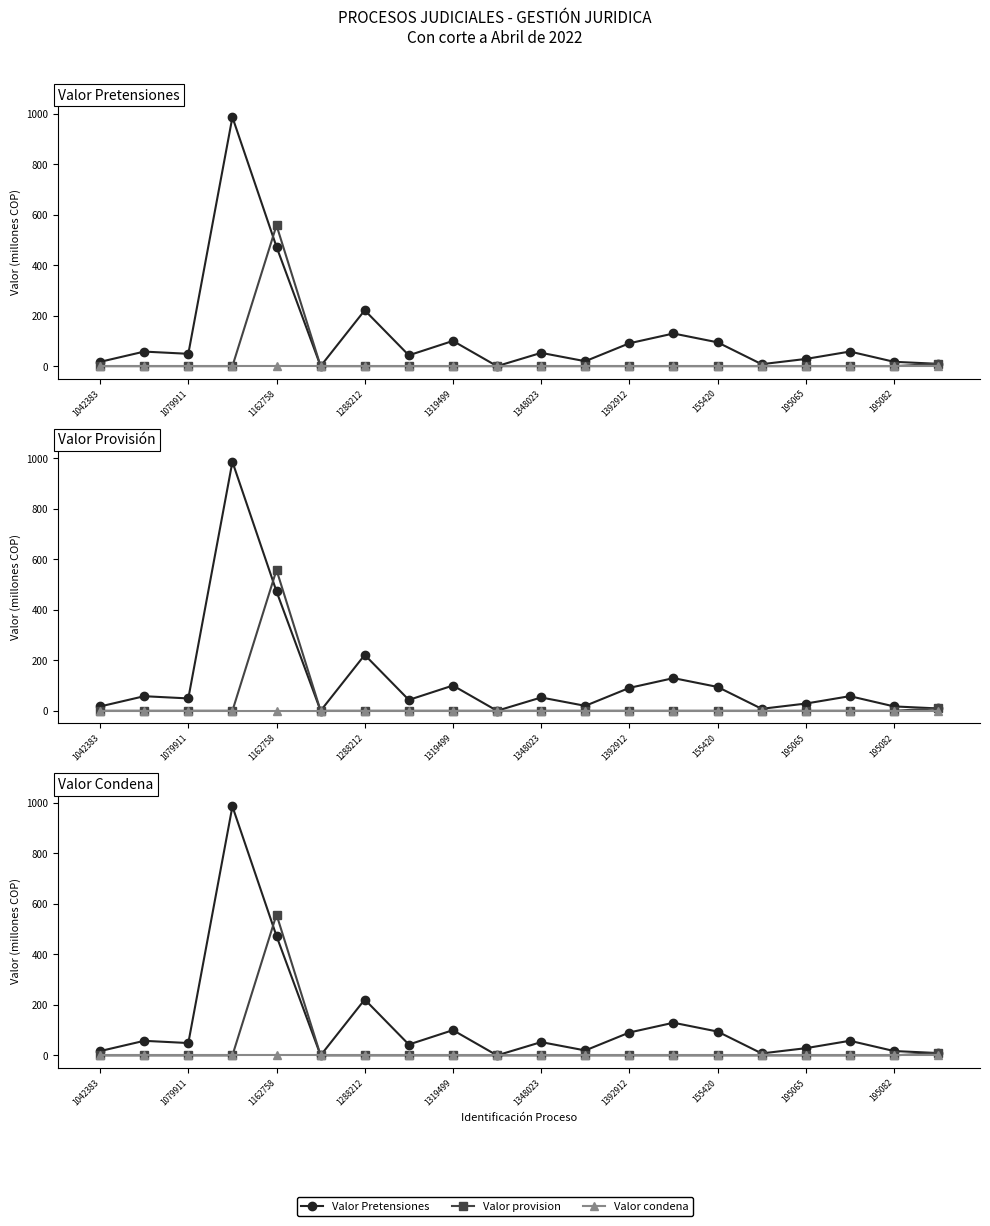

Count the number of categories in the chart.

20